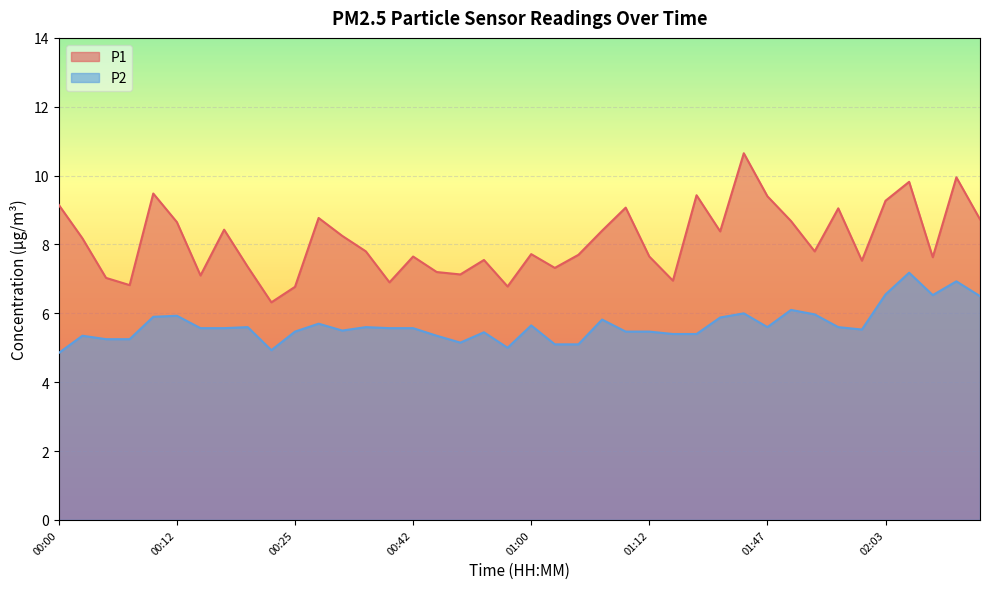

What is the value of the P2 point at the 1st from the left?

4.8